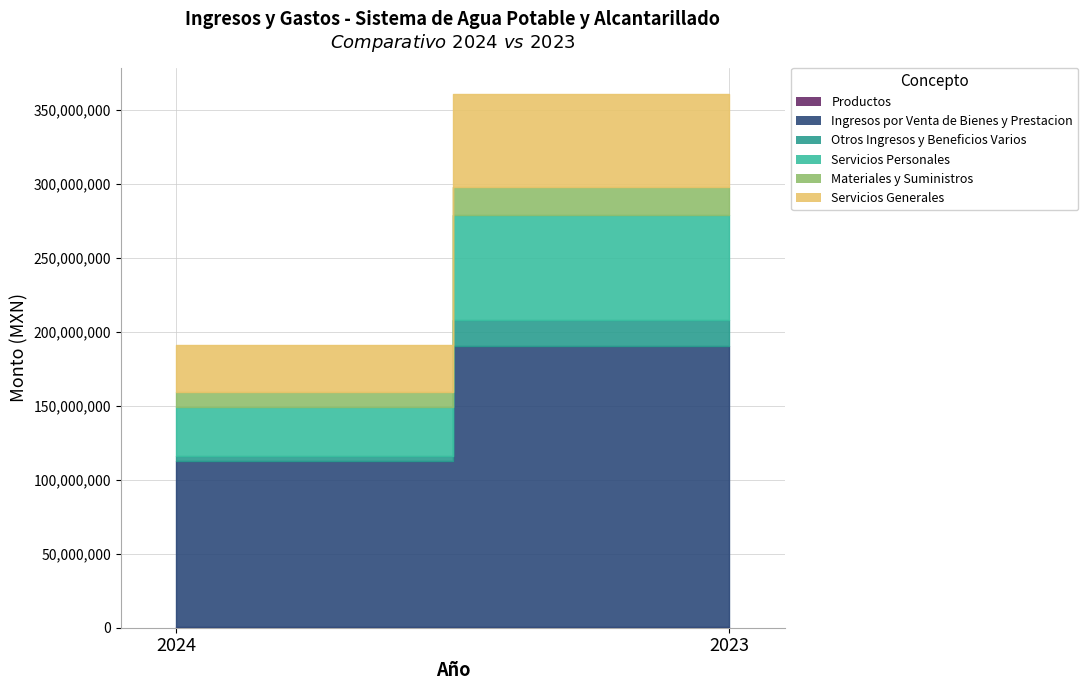

Reading right to left, transcribe all the data shown in this chart.

Productos: 2023=446945.7	2024=458496.0
Ingresos por Venta de Bienes y Prestacion: 2023=189812638.1	2024=112193554.8
Otros Ingresos y Beneficios Varios: 2023=17301827.4	2024=3018118.3
Servicios Personales: 2023=71449553.4	2024=33759909.8
Materiales y Suministros: 2023=19043908.5	2024=9904450.7
Servicios Generales: 2023=62278117.2	2024=31390456.4